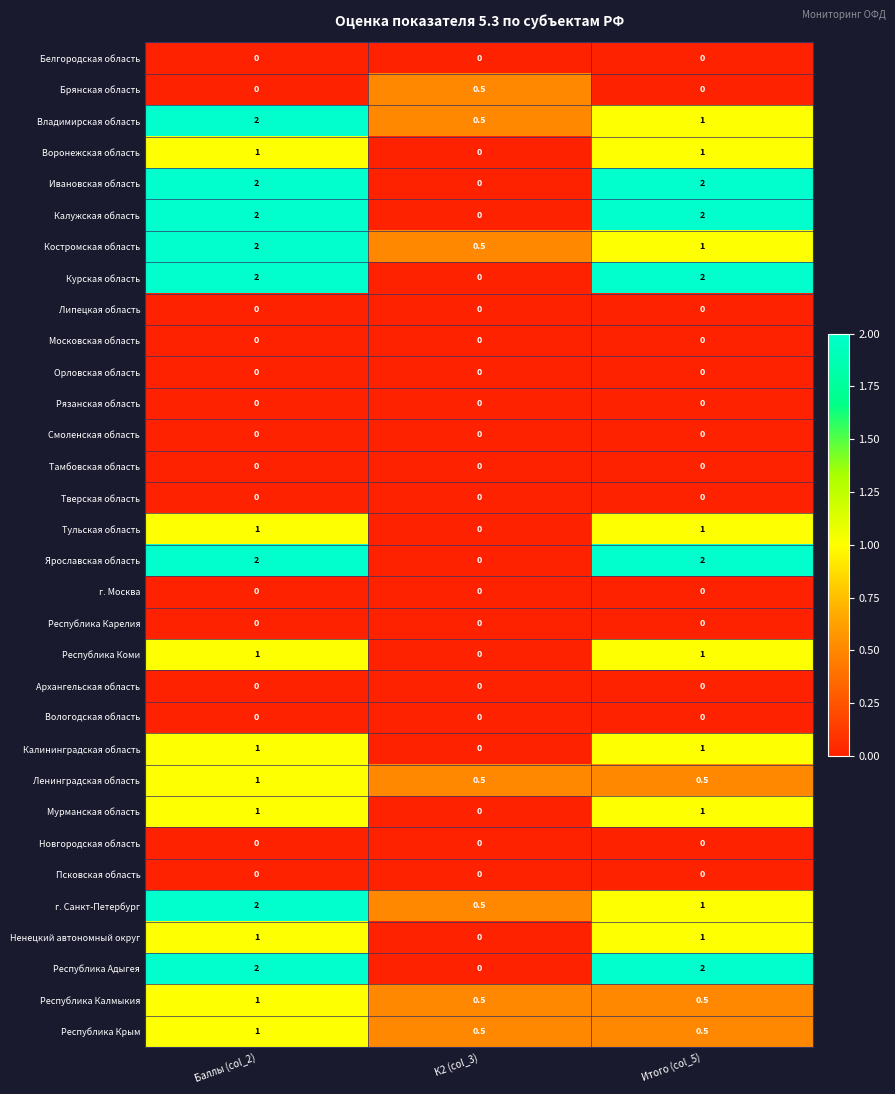

What is the difference between the second highest and minimum values in the Тульская область series?

1.0